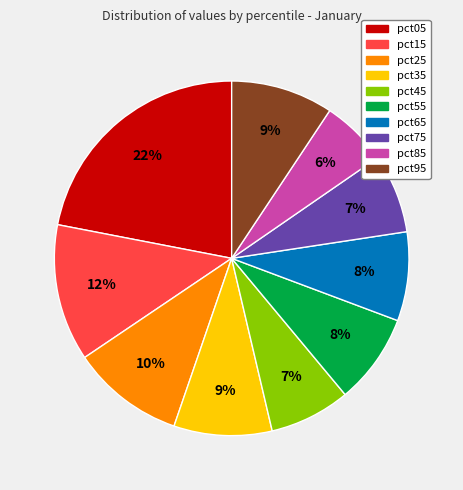

To the nearest percent, what is the difference between the largest and smallest slice percentages?

16%